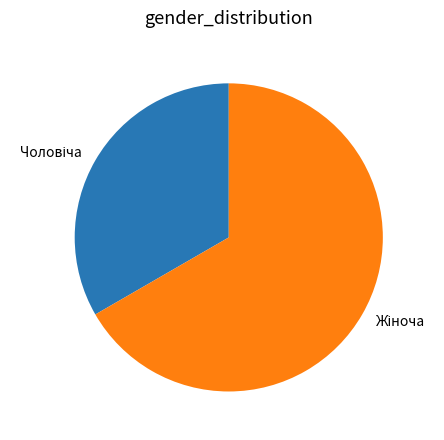

Does any single category account for the majority?

Yes